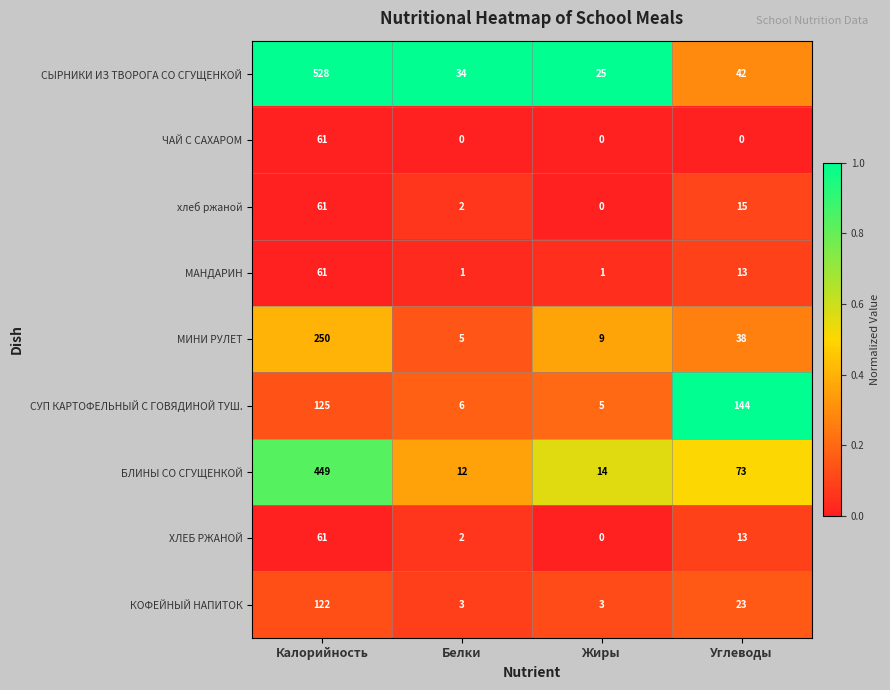

Where is БЛИНЫ СО СГУЩЕНКОЙ nearest to the value 230?

Углеводы